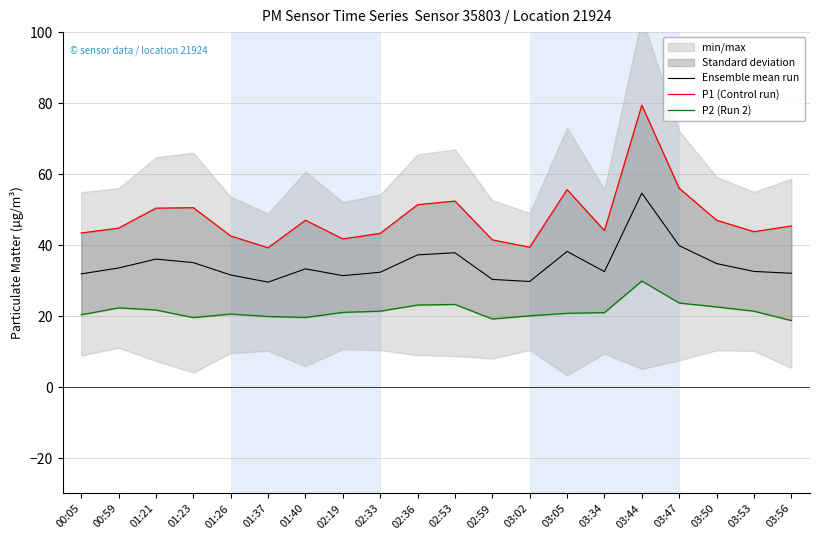

How many values in the P2 (Run 2) series exceed 21?

10